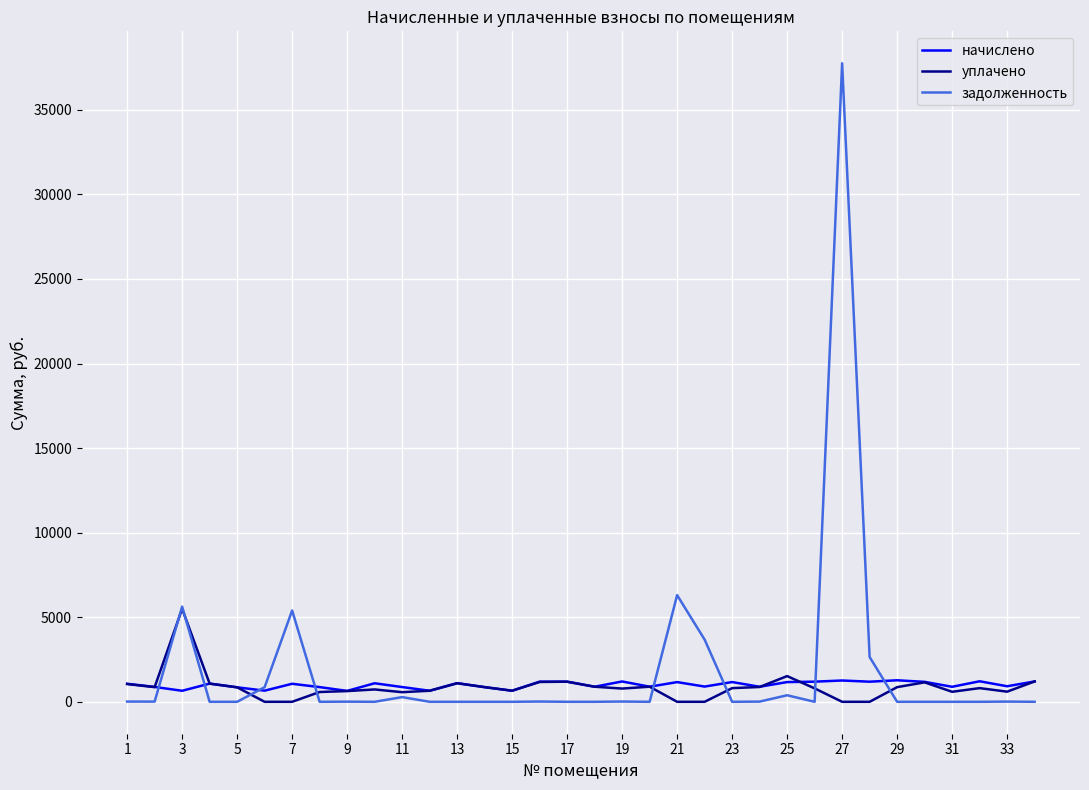

List the series in order of their peak value, lowest first.

начислено, уплачено, задолженность